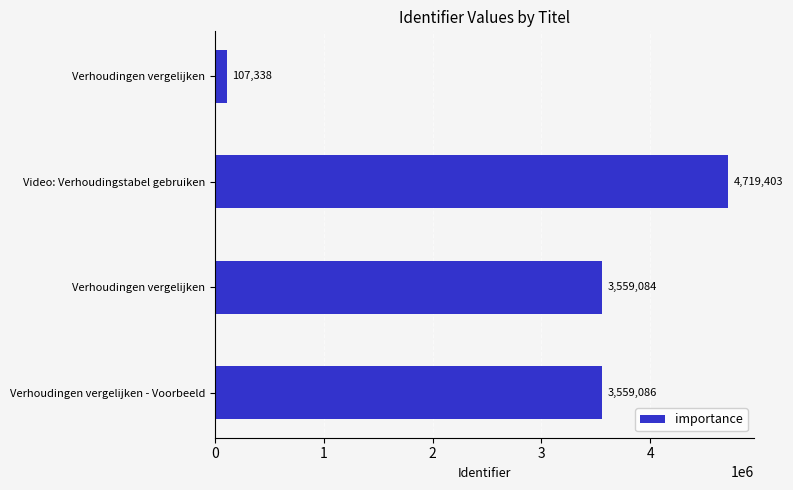

Where does the data first go above 3559086?

Video: Verhoudingstabel gebruiken